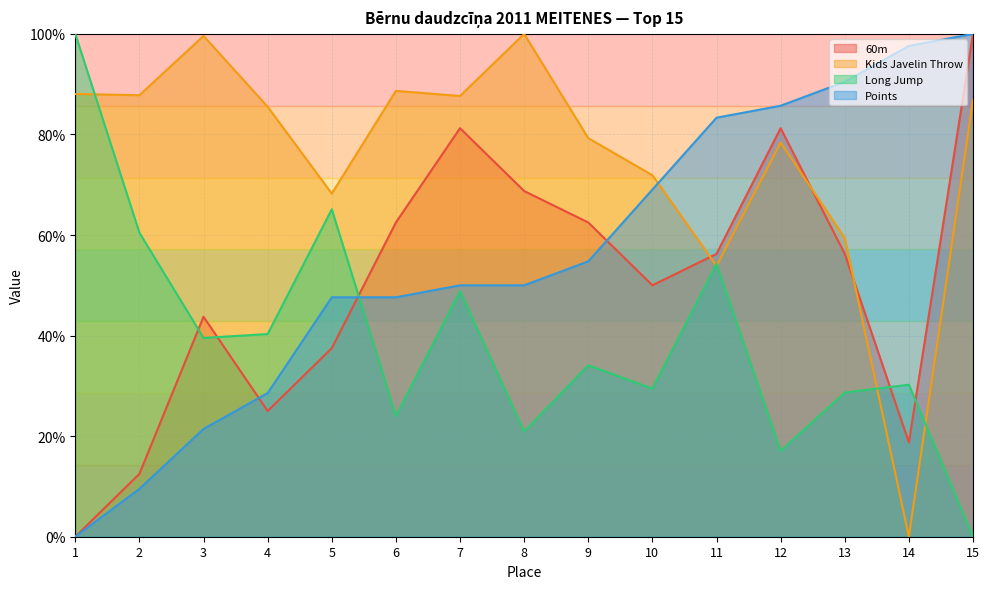

How many times do Kids Javelin Throw and Long Jump cross each other?

5